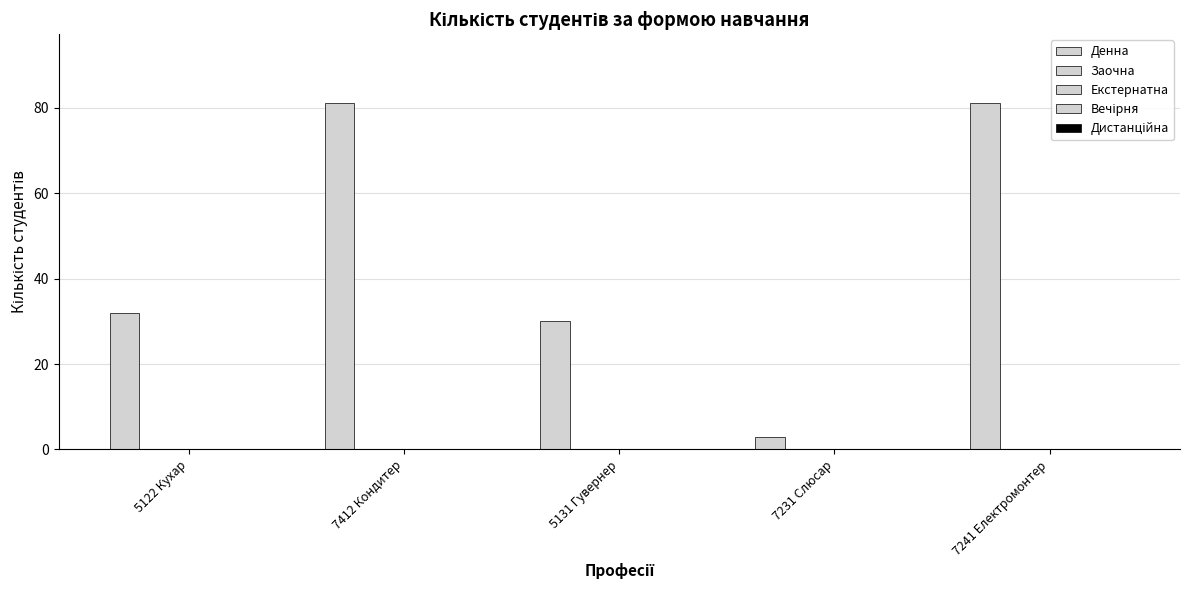

How many bars are there in total?

5